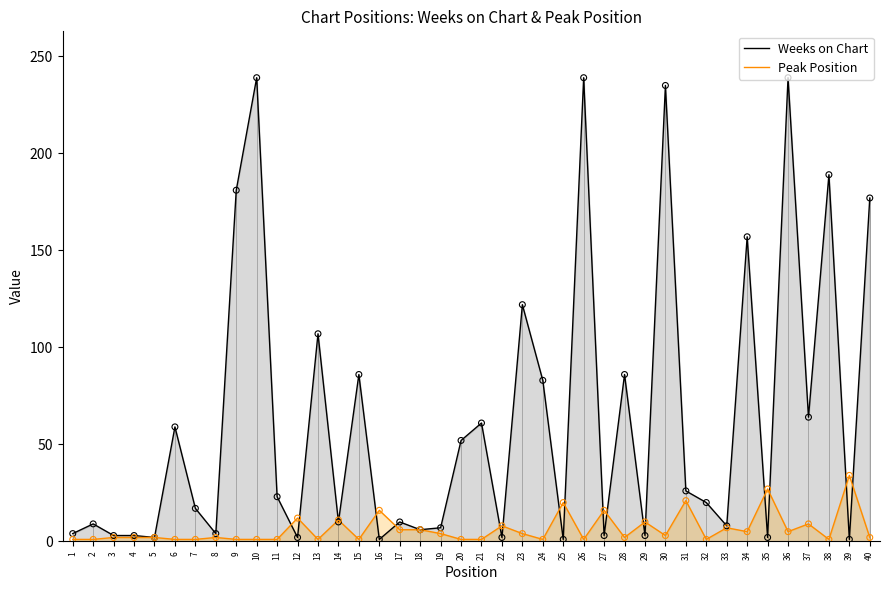

Is the value of Peak Position at 23 greater than the value of Weeks on Chart at 25?

Yes